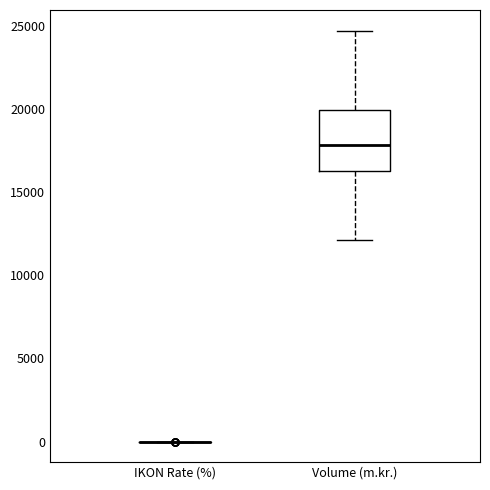

Reading left to right, transcribe this box plot: for each box, give where its median line is, the range the box spans, and where its two whiskers end, as read against the y-axis. The values are not printed on the chart, so give them approximately, as read against the axis.

IKON Rate (%): box collapsed to a line at 0, whiskers 0 to 0
Volume (m.kr.): median 18000, box 16500 to 20000, whiskers 12000 to 24500